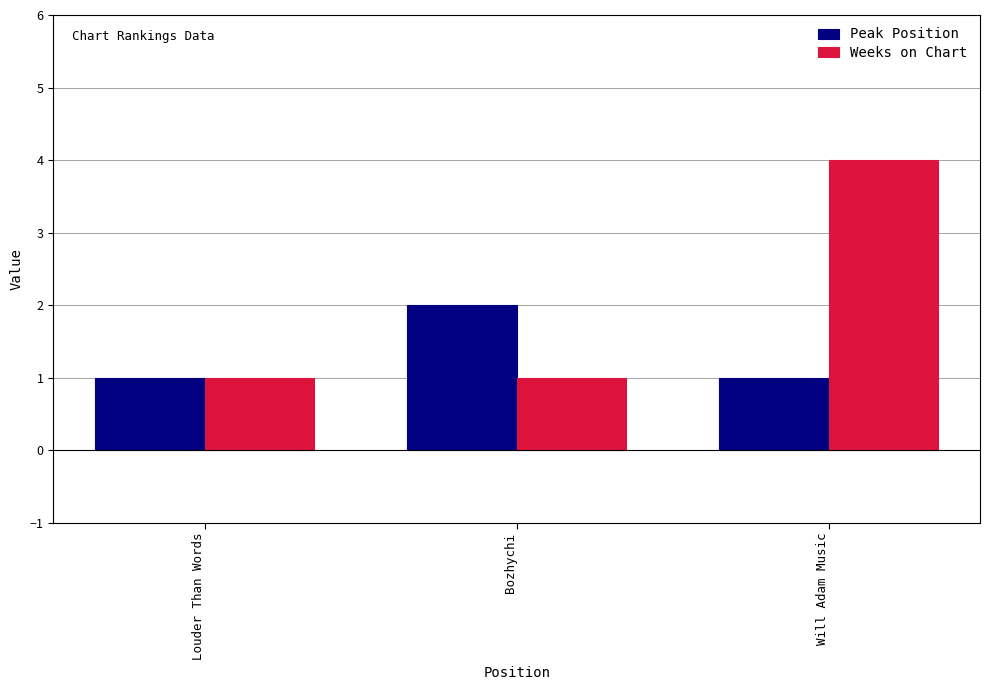

Is the value of Peak Position at Louder Than Words greater than the value of Weeks on Chart at Will Adam Music?

No